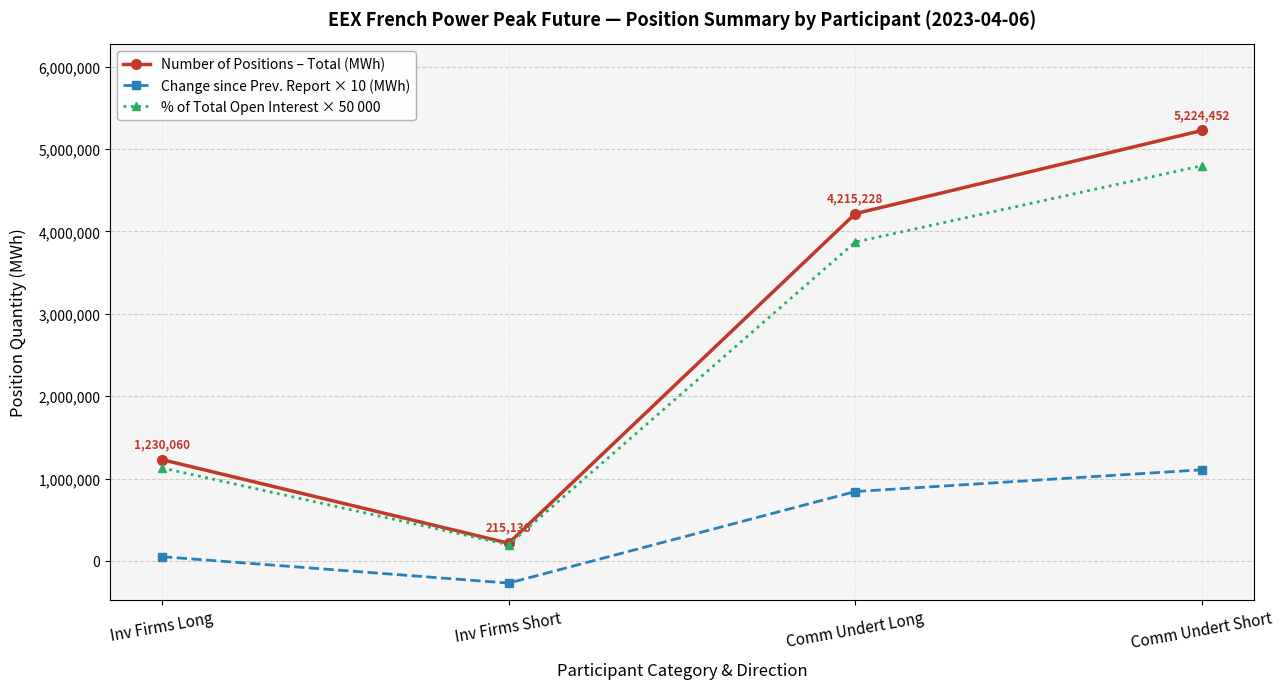

At which label is Change since Prev. Report × 10 (MWh) closest to 419160?

Inv Firms Long